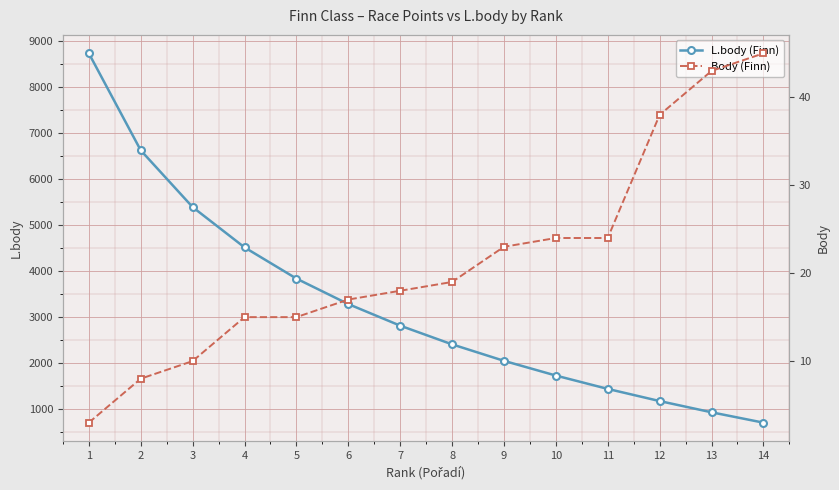

What is the smallest value displayed?

3